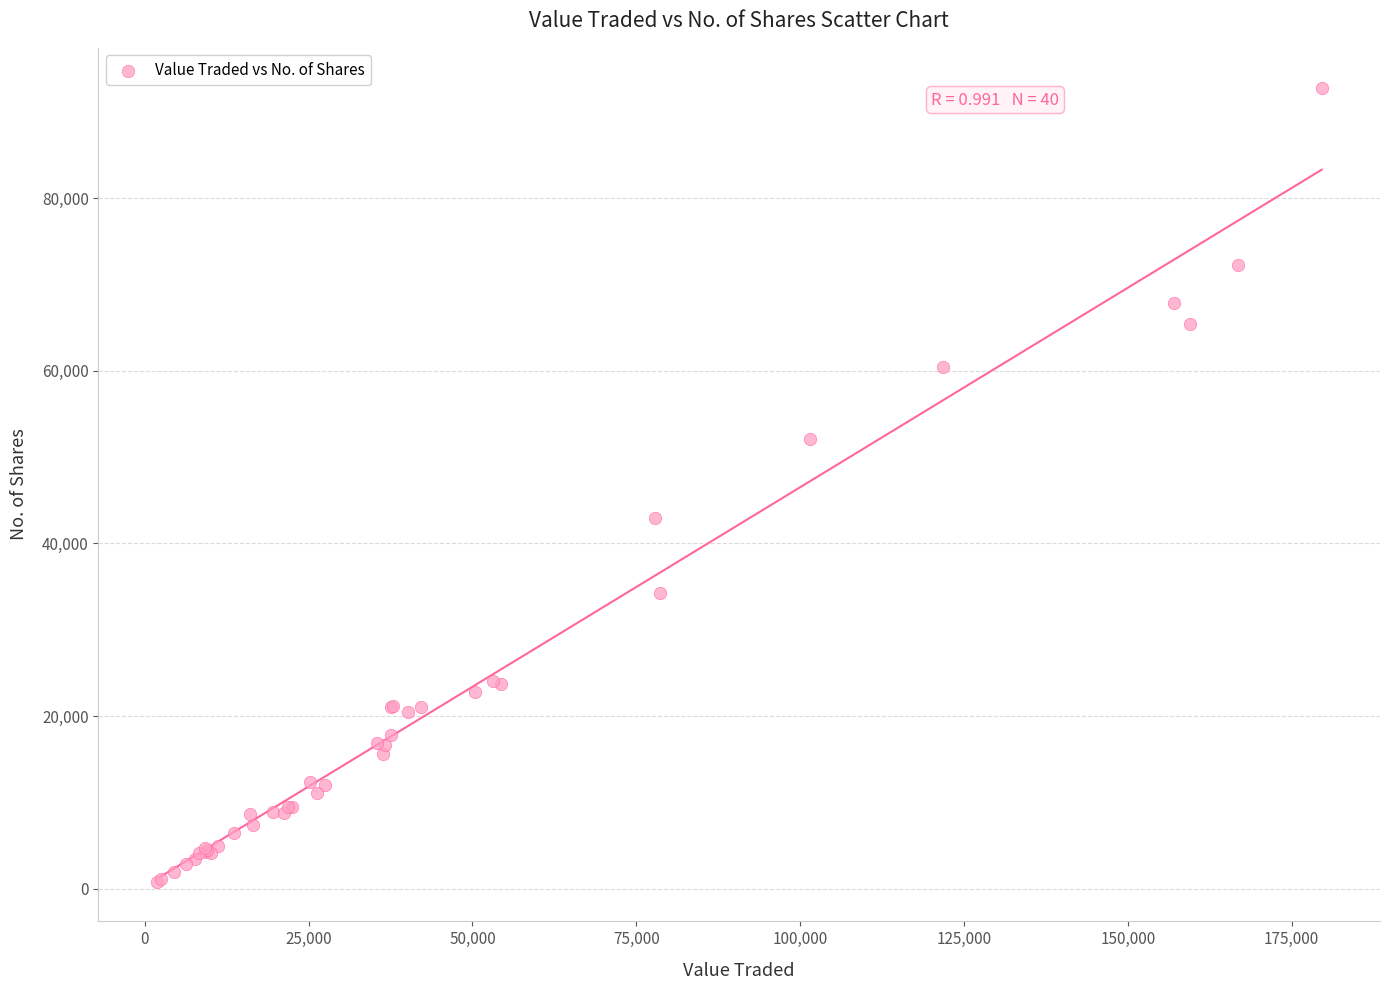

What Y value in the scatter plot is closest to 46804?

42920